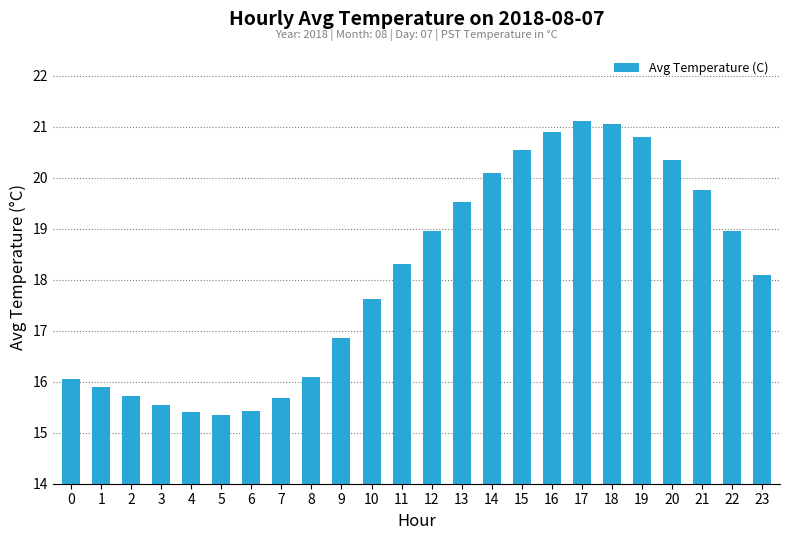

What is the difference between the values at 17 and 1?

5.2